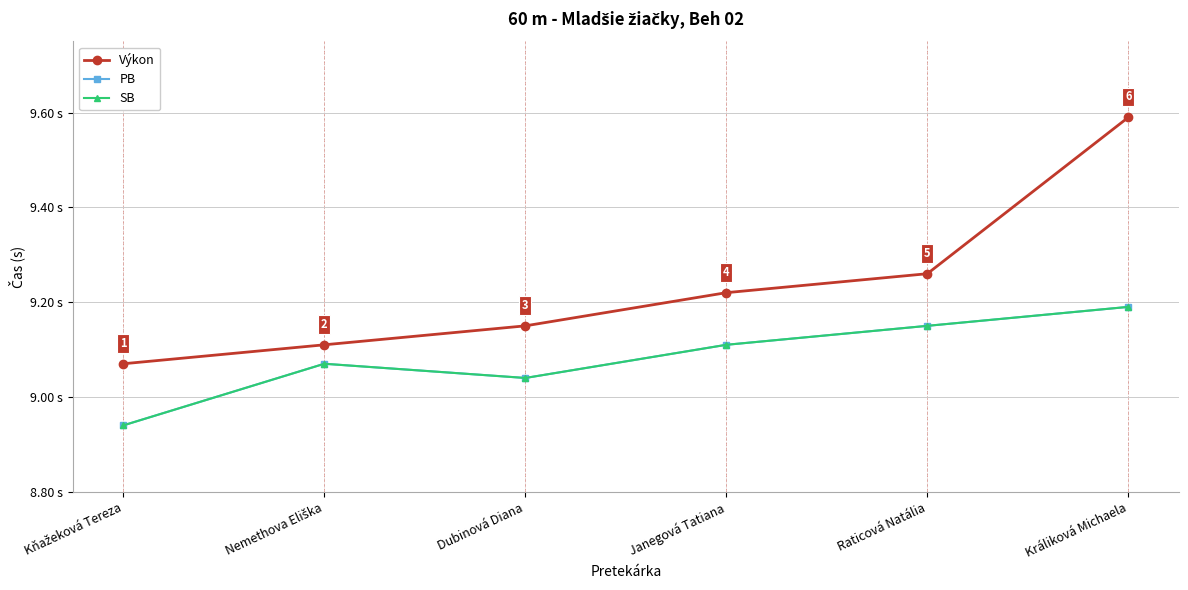

What is the value of the PB point at the 6th from the left?

9.2